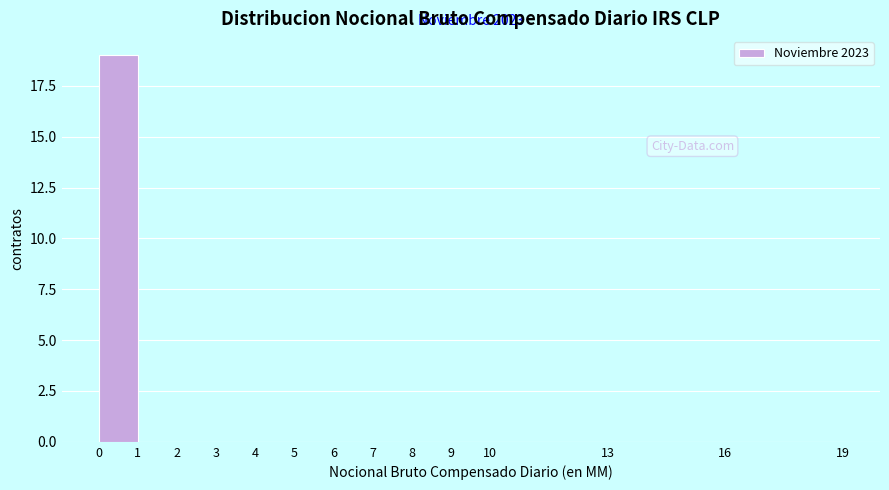

Over which range of the x-axis is the bar tallest?

0 to 1